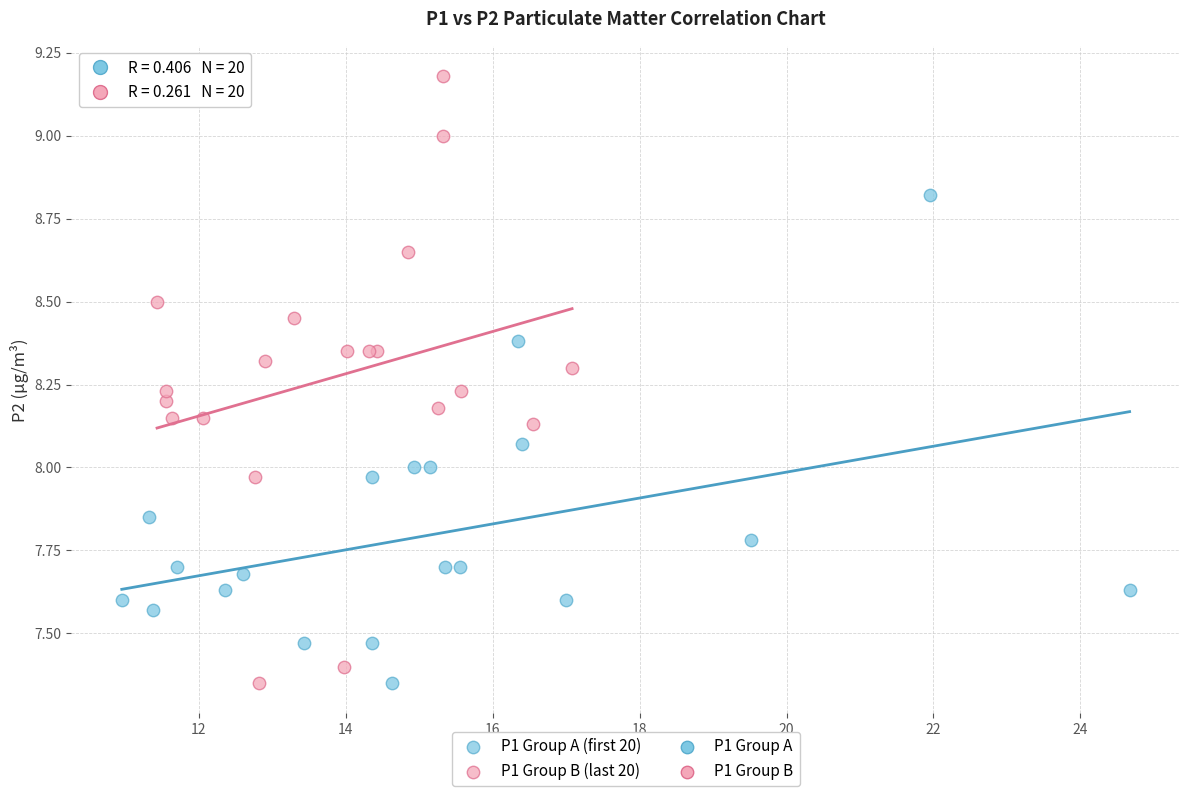

Which series has the widest spread of Y values?

P1 Group B (last 20)